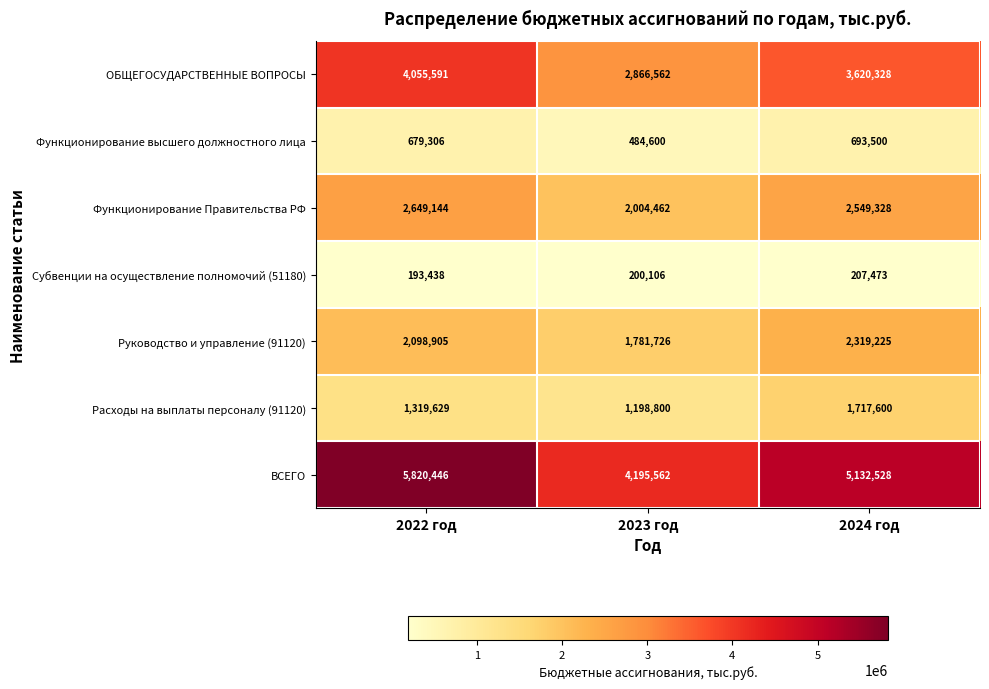

The value of ВСЕГО at 2023 год is 4195562. True or false?

True